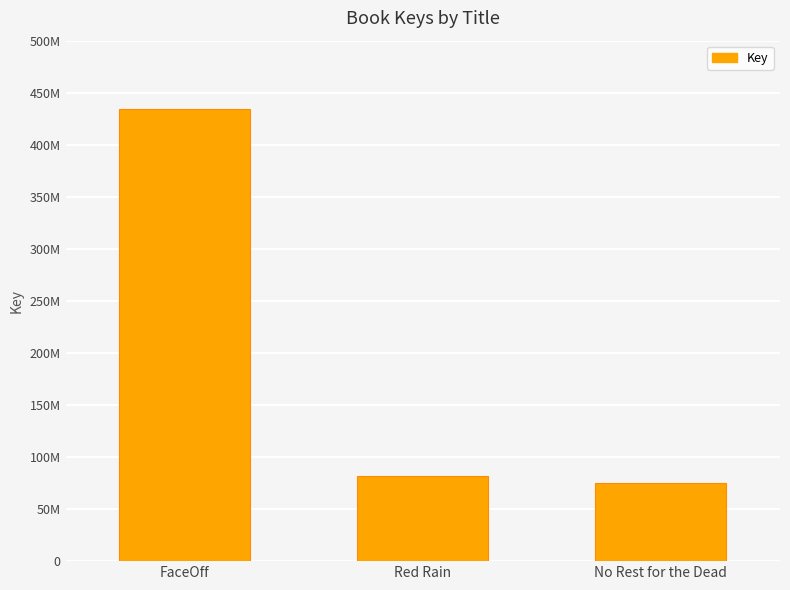

At which category does the chart reach its peak across all series?

FaceOff